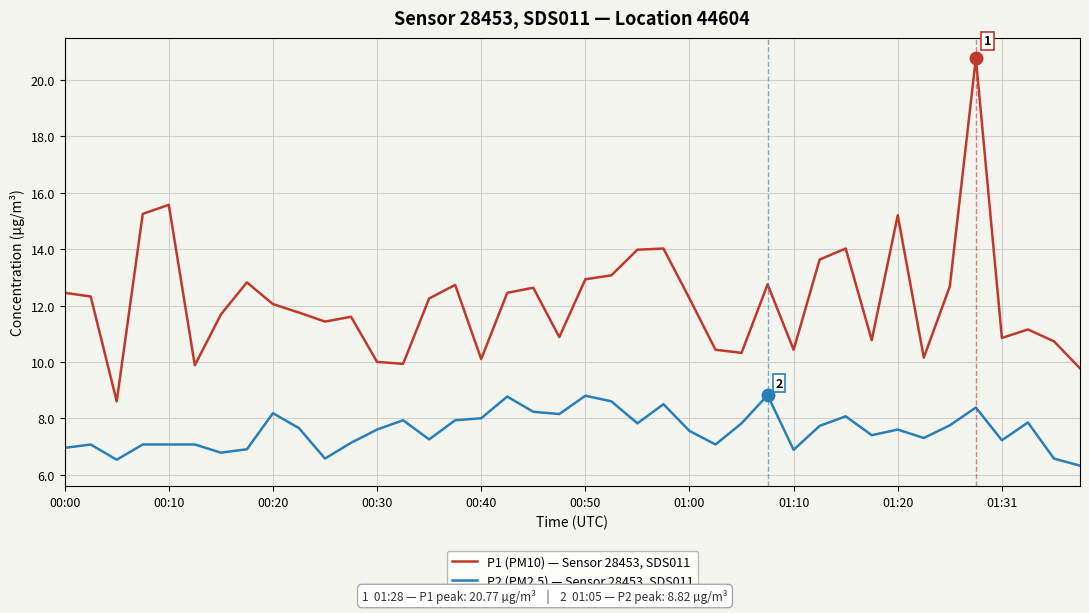

What is the difference between the maximum and minimum values in the P2 (PM2.5) — Sensor 28453, SDS011 series?

2.5